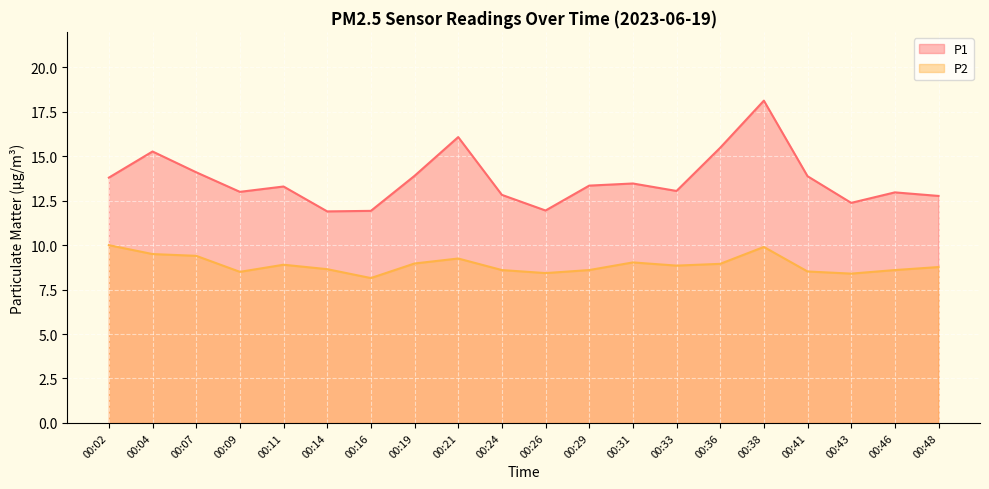

Reading left to right, list all the values displayed in this chart.

P1: 00:02=13.8	00:04=15.3	00:07=14.1	00:09=13.0	00:11=13.3	00:14=11.9	00:16=11.9	00:19=13.9	00:21=16.1	00:24=12.8	00:26=11.9	00:29=13.3	00:31=13.5	00:33=13.1	00:36=15.5	00:38=18.1	00:41=13.9	00:43=12.4	00:46=13.0	00:48=12.8
P2: 00:02=10.0	00:04=9.5	00:07=9.4	00:09=8.5	00:11=8.9	00:14=8.7	00:16=8.2	00:19=9.0	00:21=9.2	00:24=8.6	00:26=8.4	00:29=8.6	00:31=9.0	00:33=8.8	00:36=8.9	00:38=9.9	00:41=8.5	00:43=8.4	00:46=8.6	00:48=8.8